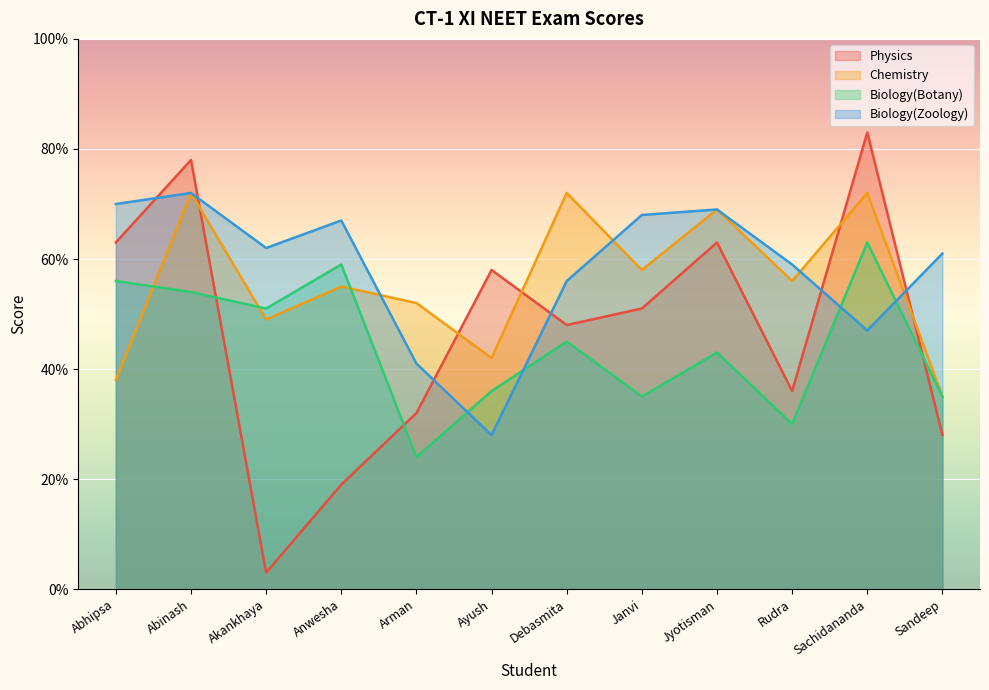

Reading left to right, what are all the values shown in this chart?

Physics: Abhipsa=63	Abinash=78	Akankhaya=3	Anwesha=19	Arman=32	Ayush=58	Debasmita=48	Janvi=51	Jyotisman=63	Rudra=36	Sachidananda=83	Sandeep=28
Chemistry: Abhipsa=38	Abinash=72	Akankhaya=49	Anwesha=55	Arman=52	Ayush=42	Debasmita=72	Janvi=58	Jyotisman=69	Rudra=56	Sachidananda=72	Sandeep=35
Biology(Botany): Abhipsa=56	Abinash=54	Akankhaya=51	Anwesha=59	Arman=24	Ayush=36	Debasmita=45	Janvi=35	Jyotisman=43	Rudra=30	Sachidananda=63	Sandeep=35
Biology(Zoology): Abhipsa=70	Abinash=72	Akankhaya=62	Anwesha=67	Arman=41	Ayush=28	Debasmita=56	Janvi=68	Jyotisman=69	Rudra=59	Sachidananda=47	Sandeep=61